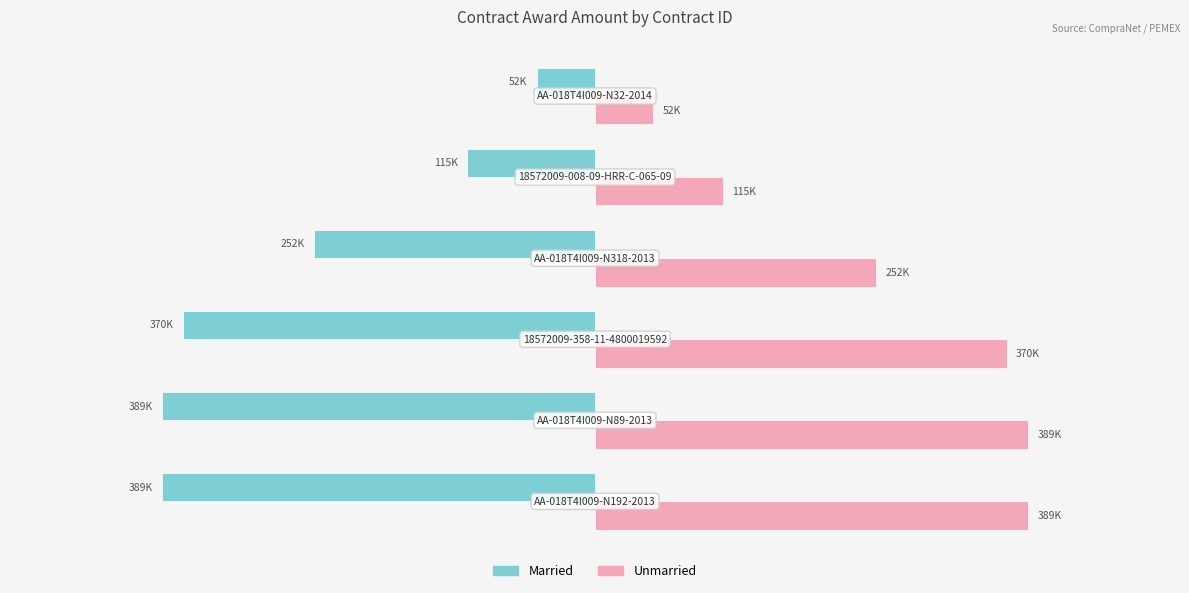

What are all the series names shown in the legend?

Married, Unmarried